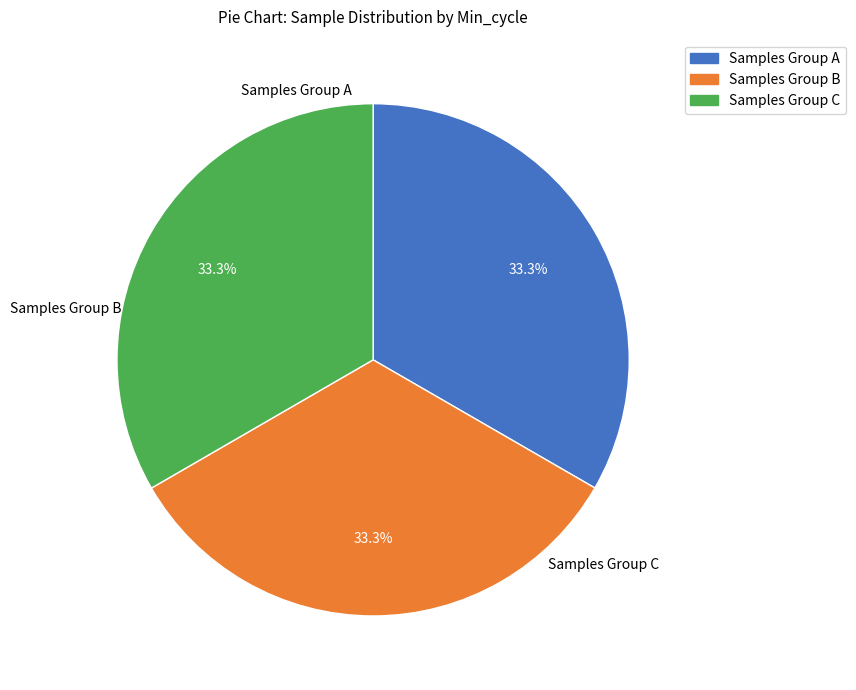

Does any single category account for the majority?

No